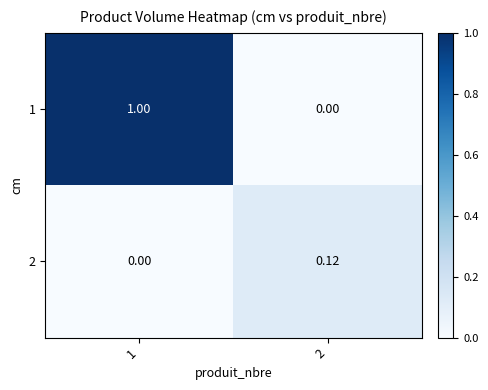

Is the value of 2 at 2 greater than the value of 1 at 2?

Yes